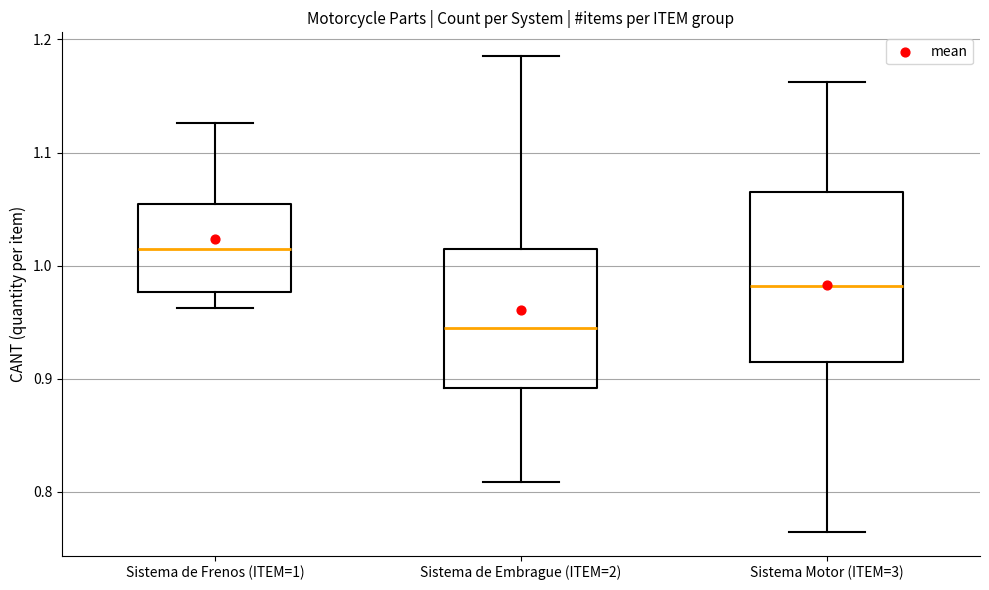

Reading left to right, read every box against the y-axis: the position of its median line, the range the box covers, and the ends of its whiskers. The values are not printed on the chart, so give them approximately, as read against the axis.

Sistema de Frenos (ITEM=1): median 1.01, box 0.98 to 1.05, whiskers 0.96 to 1.13
Sistema de Embrague (ITEM=2): median 0.94, box 0.89 to 1.01, whiskers 0.81 to 1.19
Sistema Motor (ITEM=3): median 0.98, box 0.91 to 1.07, whiskers 0.76 to 1.16